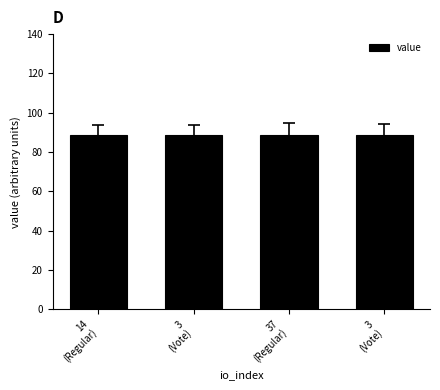

Reading left to right, list all the values displayed in this chart.

88.7	88.7	88.7	88.7